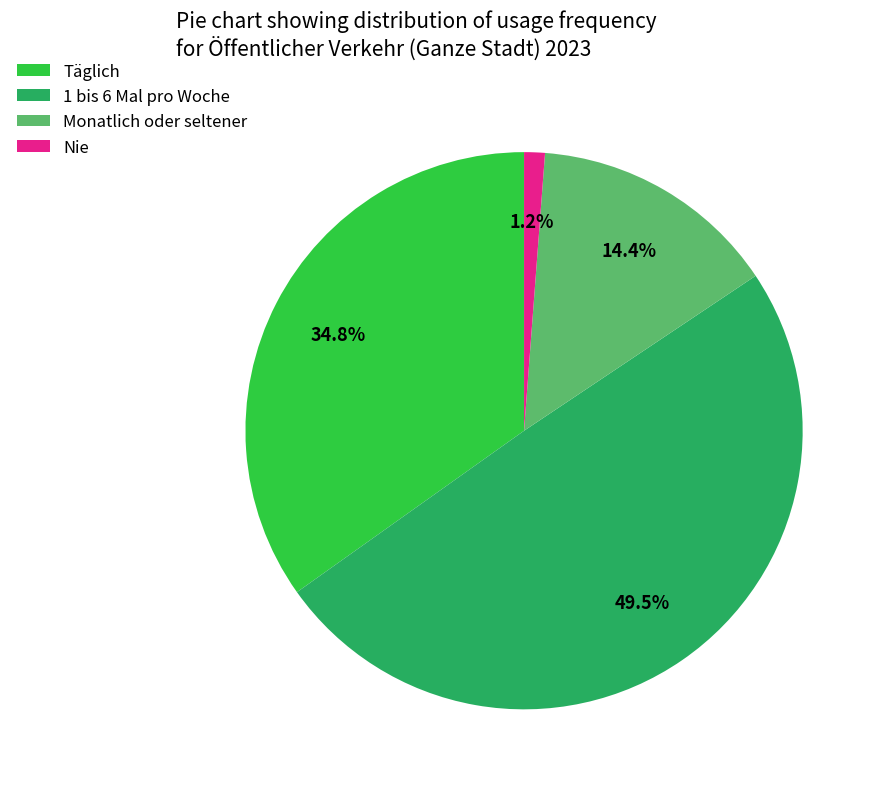

Rank the categories by value from lowest to highest.

Nie, Monatlich oder seltener, Täglich, 1 bis 6 Mal pro Woche